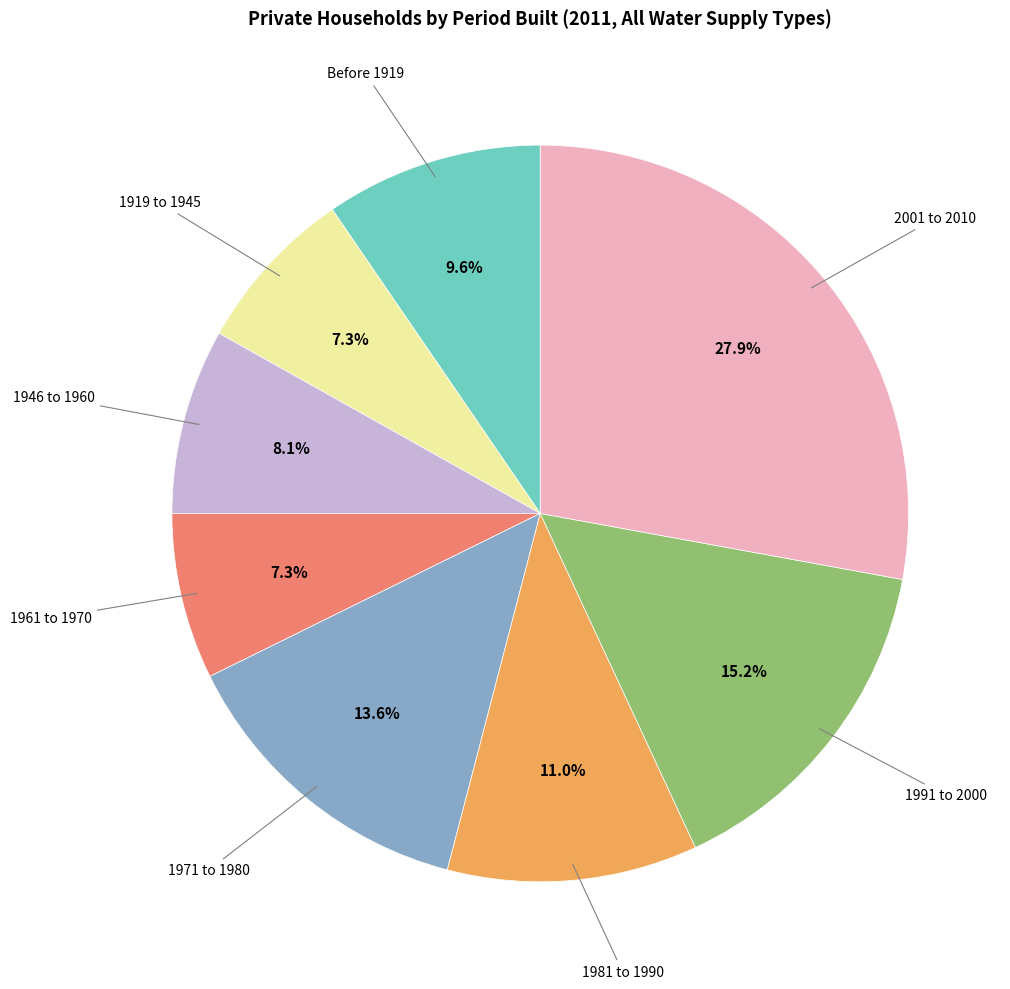

How many segments does this pie chart have?

8